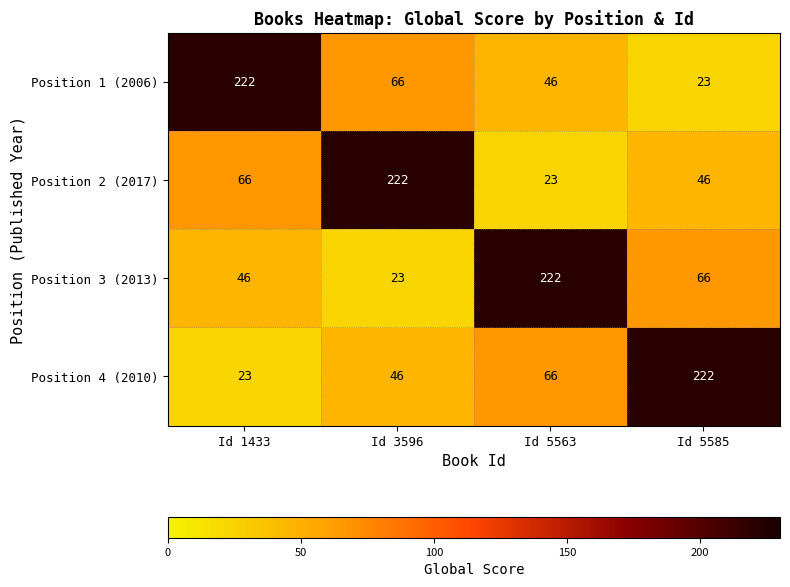

What is the sum of the Position 3 (2013) values at Id 1433 and Id 3596?

69